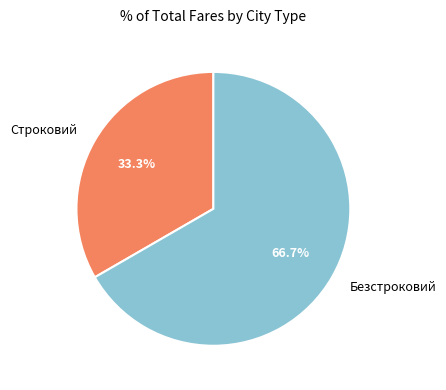

What percentage is NOT represented by Строковий?

66.7%